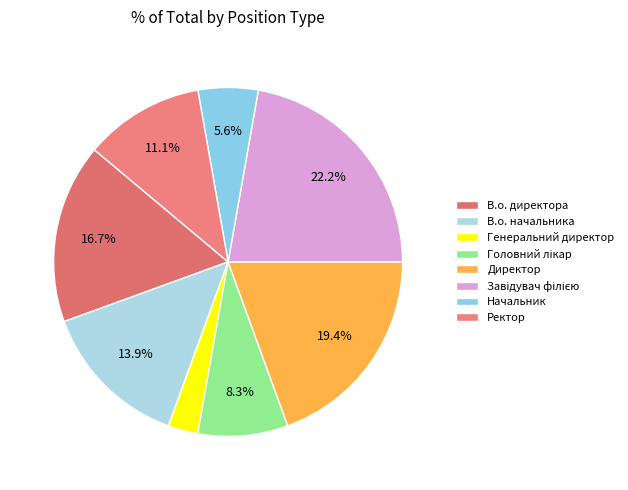

To the nearest percent, what is the difference between the Директор and В.о. директора slice percentages?

3%